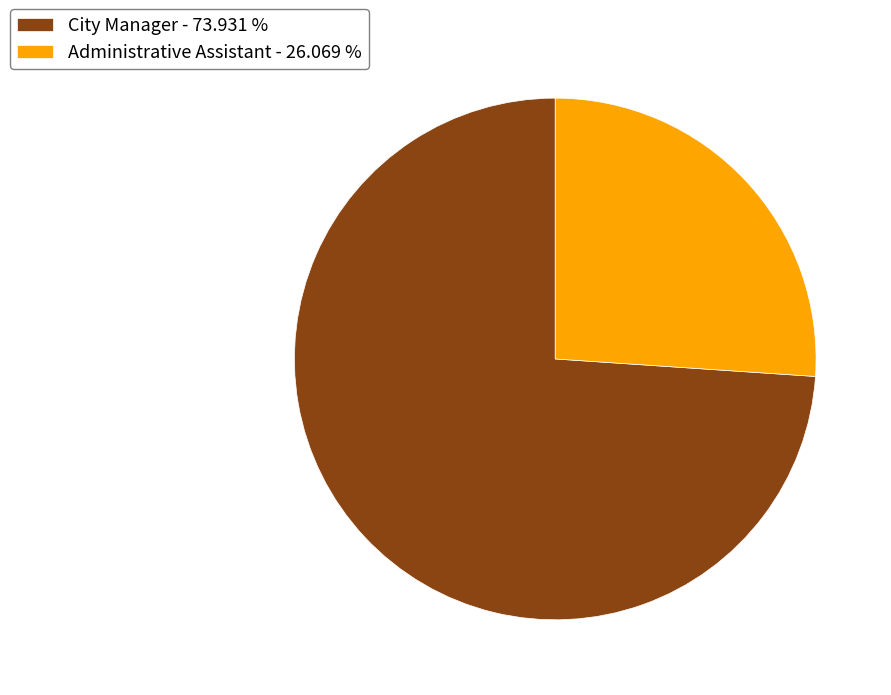

Which category has the smallest portion of the pie?

Administrative Assistant